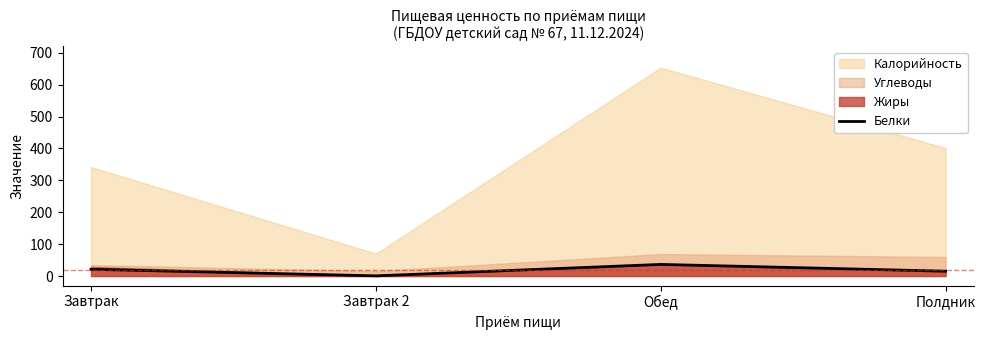

How many interior local peaks does the Белки series have?

1